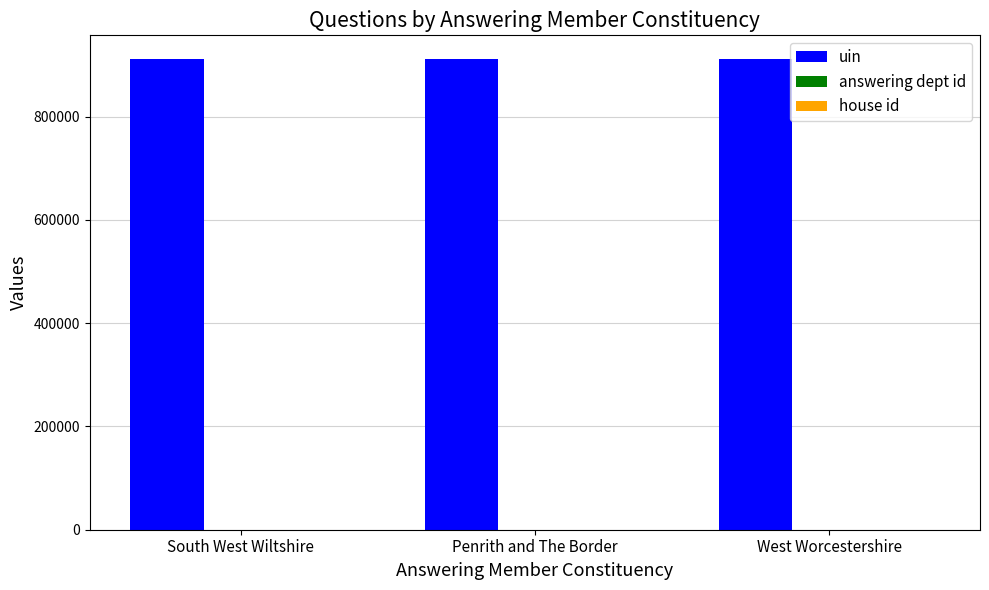

Which series has the largest total across all categories?

uin